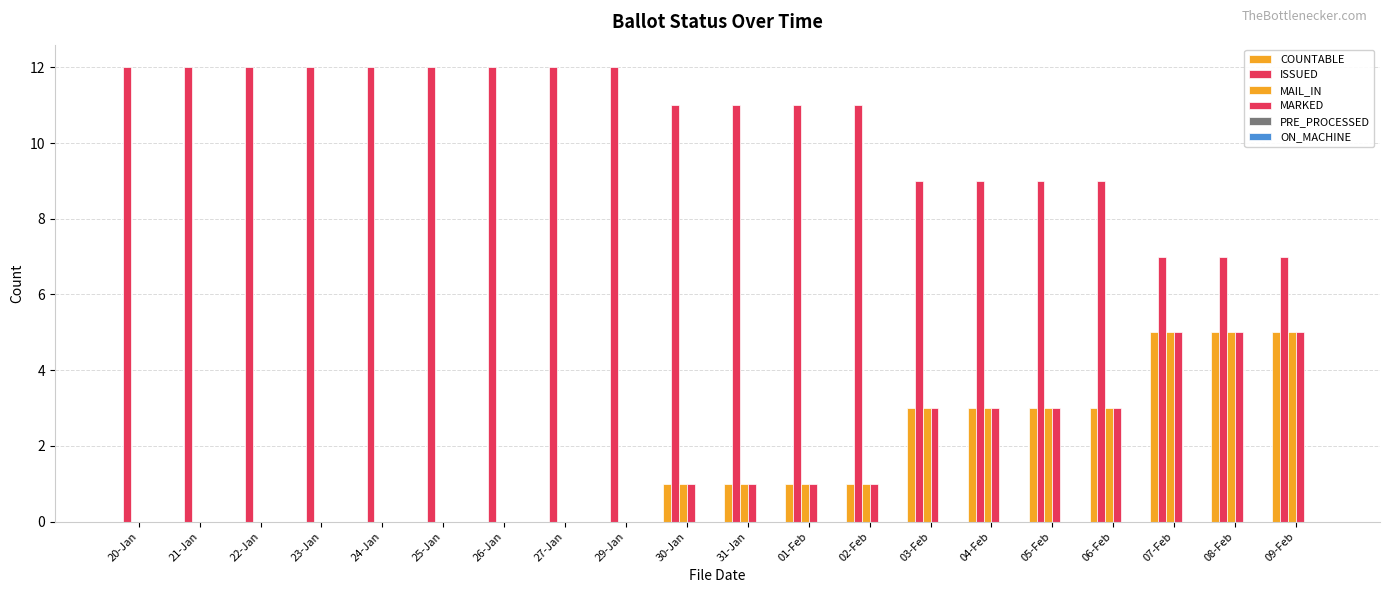

Count the number of categories in the chart.

20